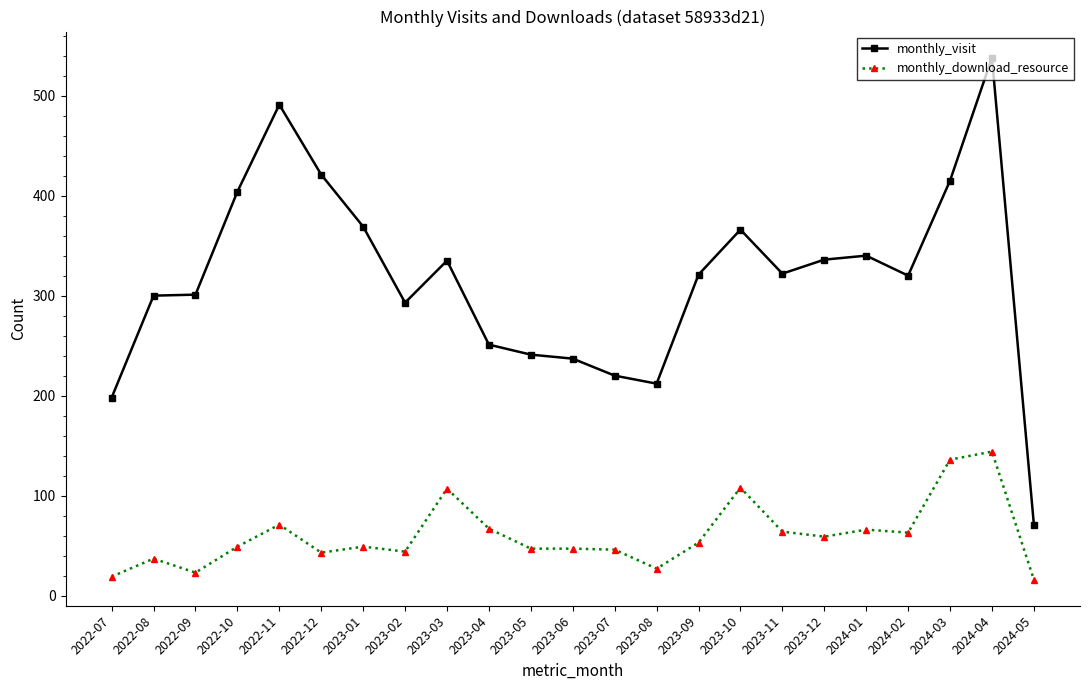

Which series changed the most between 2023-02 and 2023-04?

monthly_visit